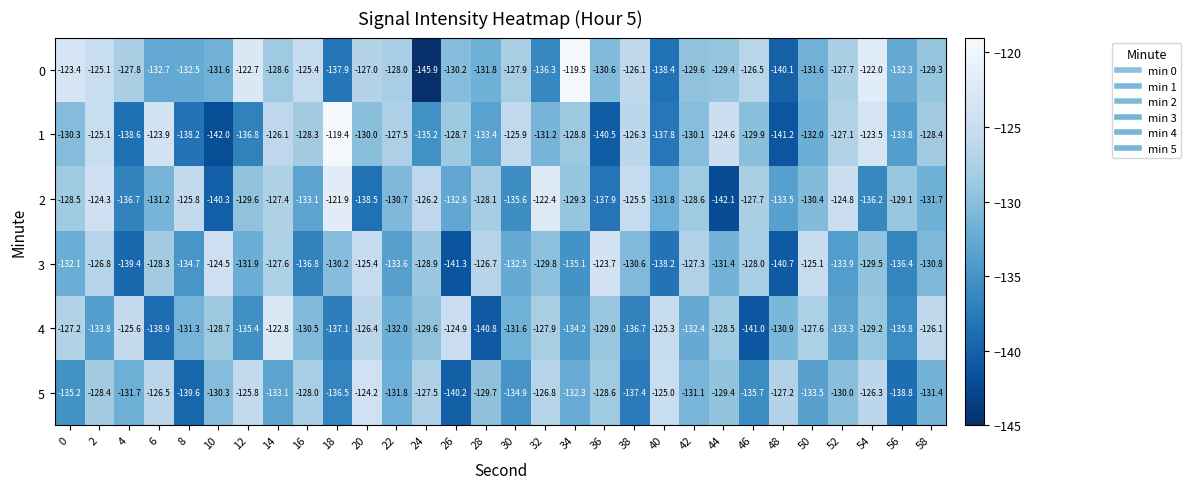

What is the smallest value displayed?

-145.9